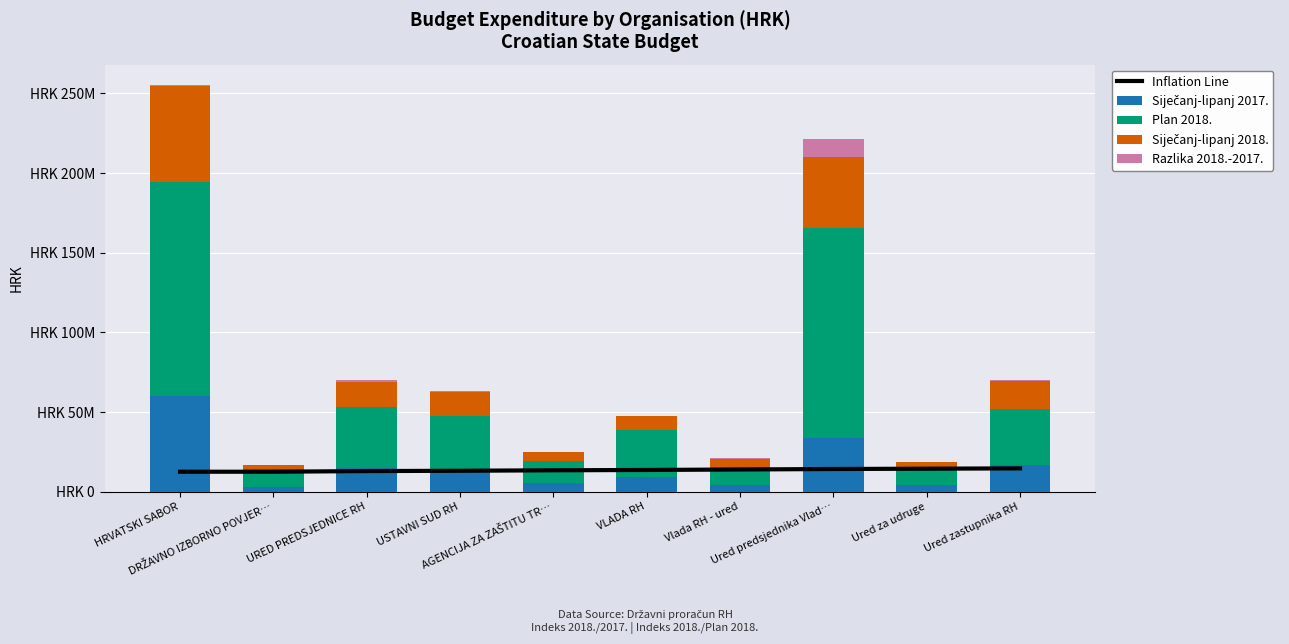

Which category has the lowest value in the Plan 2018. series?

Ured za udruge